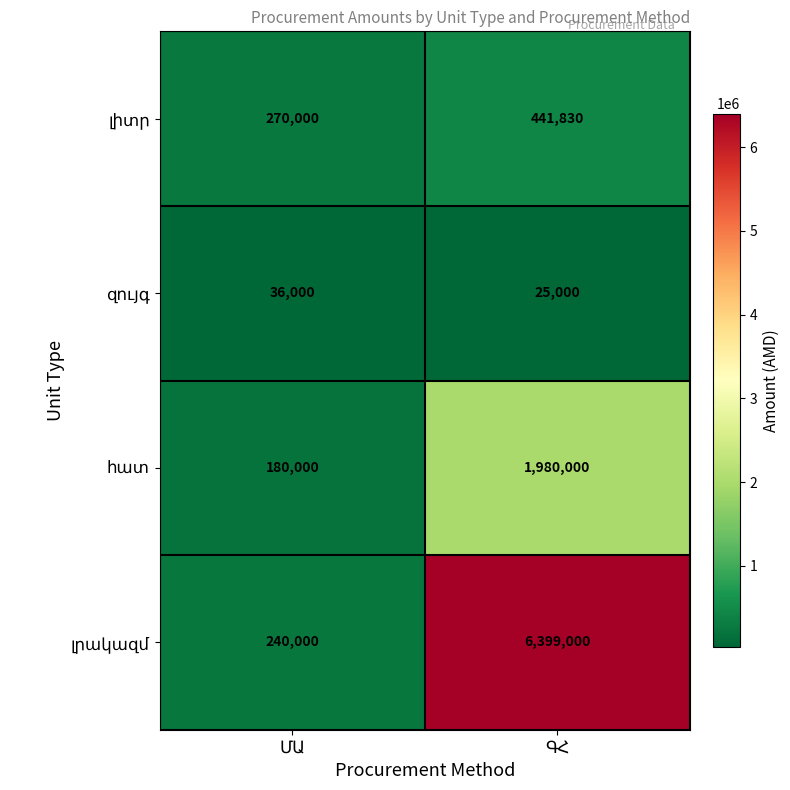

At which category is the sum across all series the highest?

ԳՀ